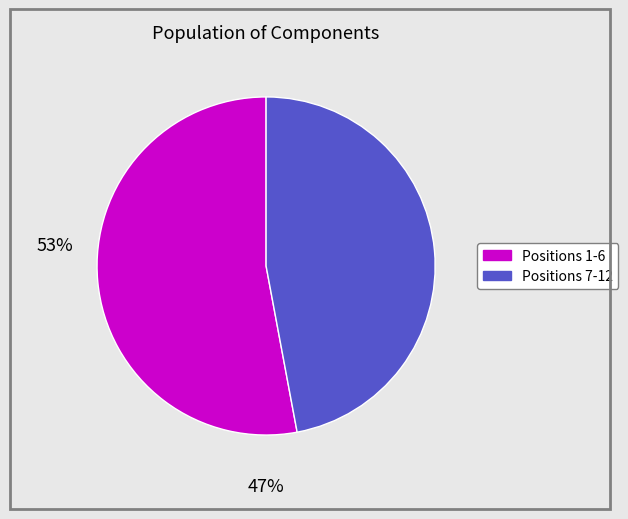

Rank the categories by value from lowest to highest.

Positions 7-12, Positions 1-6